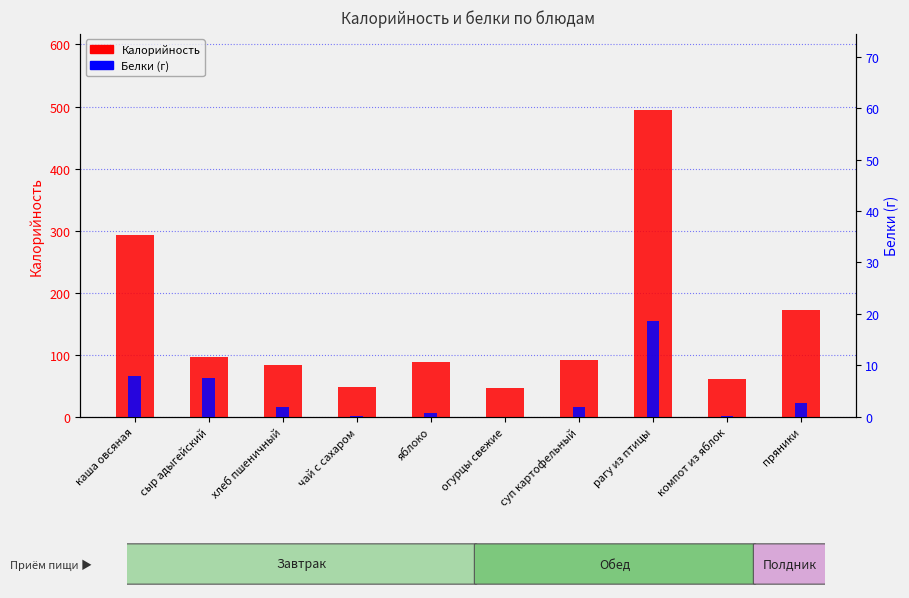

Which series has the widest spread of values?

Калорийность